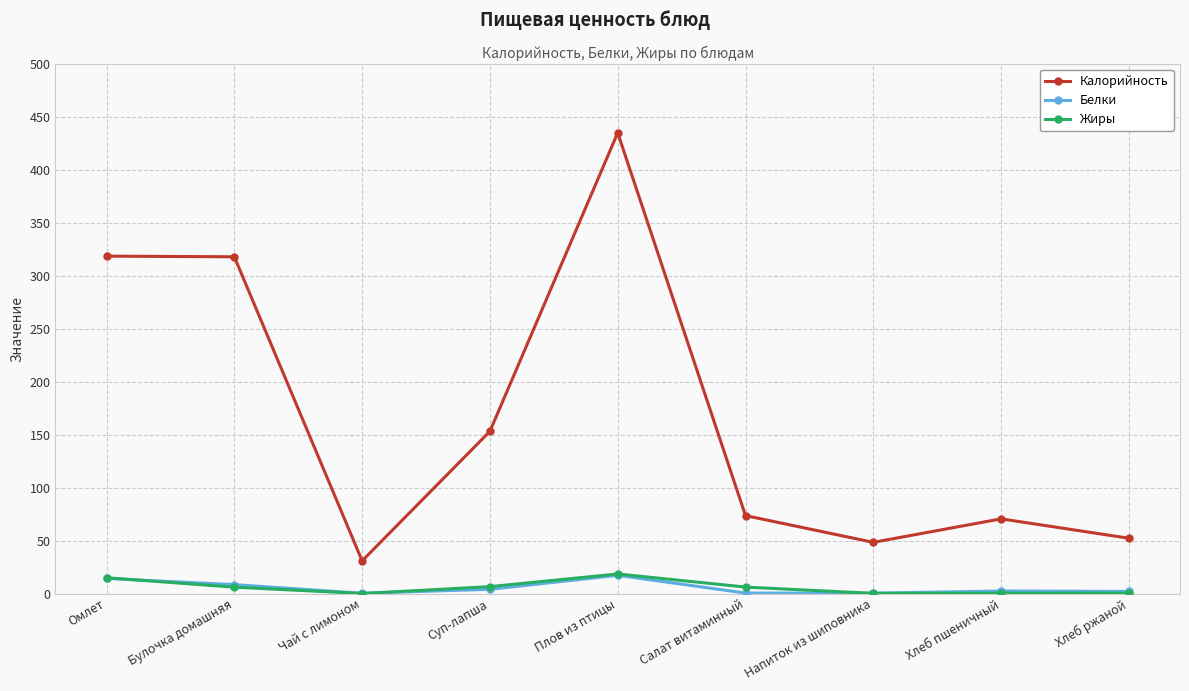

The Жиры series shows 18.5 at Плов из птицы. True or false?

True